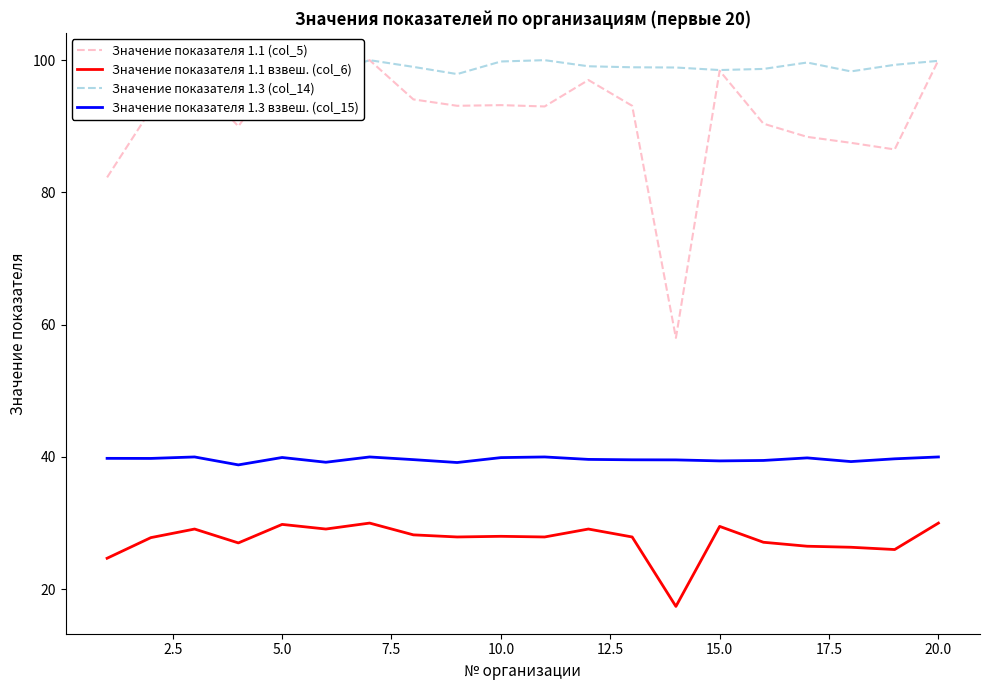

What is the value of the Значение показателя 1.3 (col_14) point at the 16th from the left?

98.7